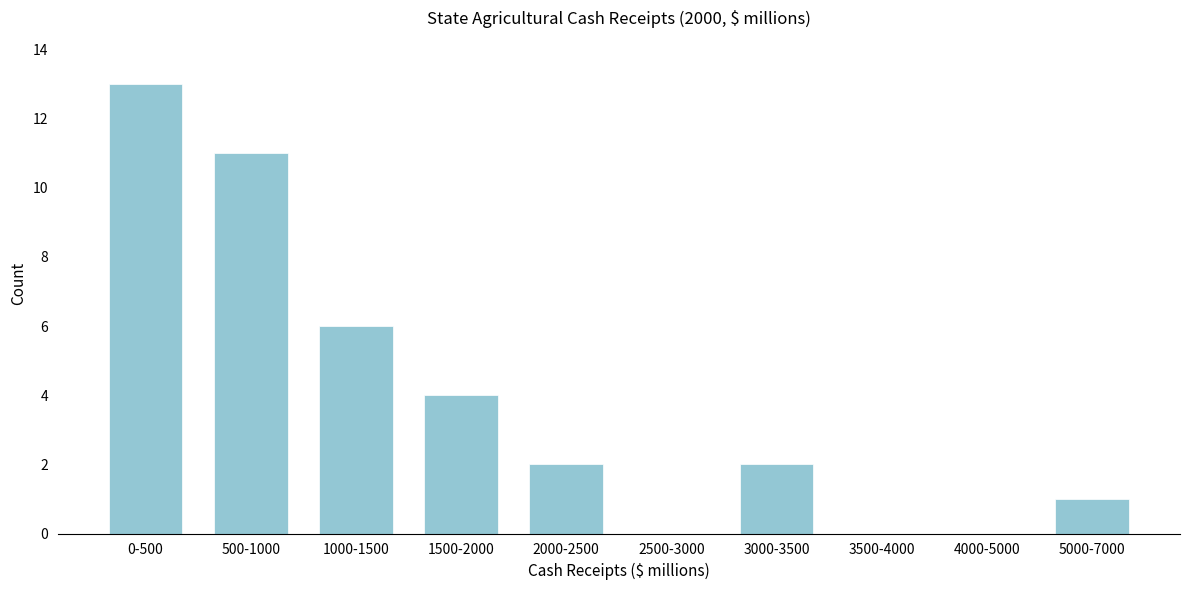

Reading right to left, transcribe all the data shown in this chart.

5000-7000=1	4000-5000=0	3500-4000=0	3000-3500=2	2500-3000=0	2000-2500=2	1500-2000=4	1000-1500=6	500-1000=11	0-500=13